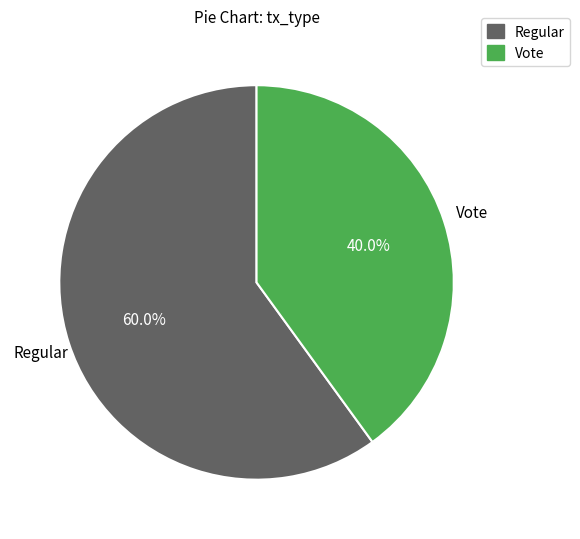

How many segments does this pie chart have?

2